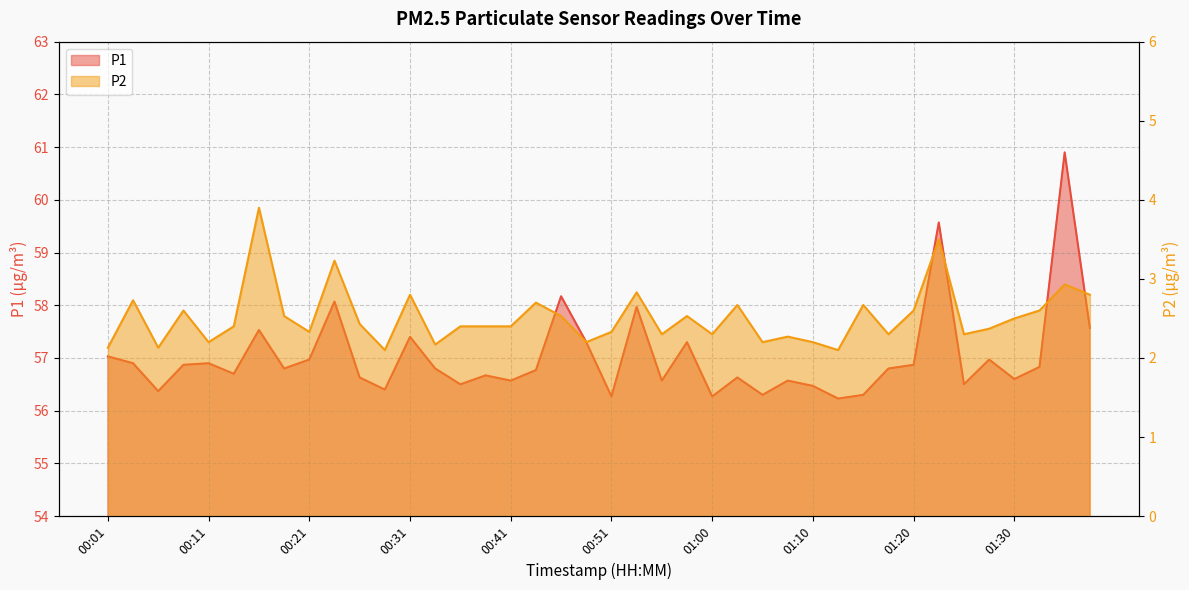

How many categories are shown in the chart?

40